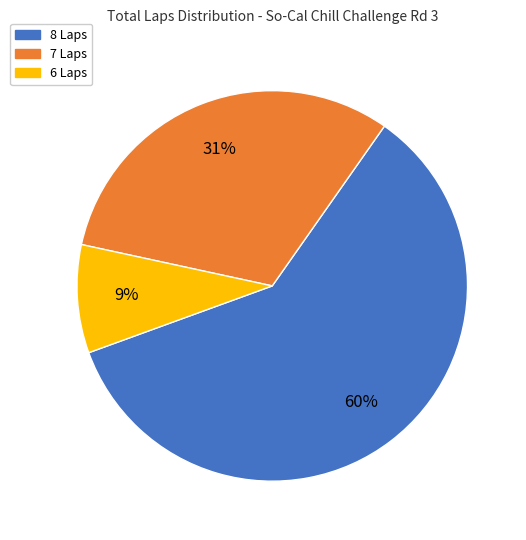

To the nearest percent, what is the difference between the largest and smallest slice percentages?

51%